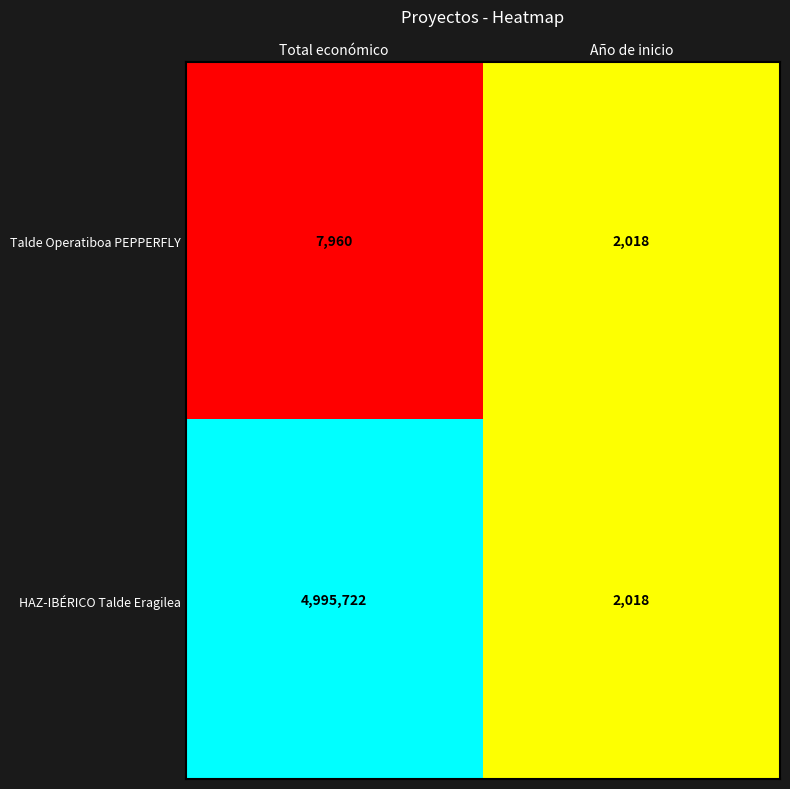

The value of Talde Operatiboa PEPPERFLY at Año de inicio is 2018. True or false?

True